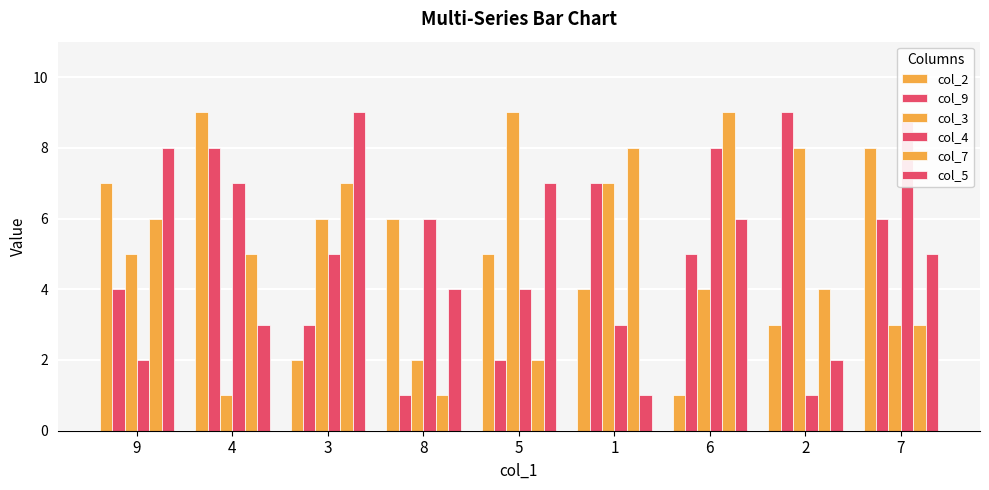

What is the value of the col_3 bar at the 6th from the left?

7